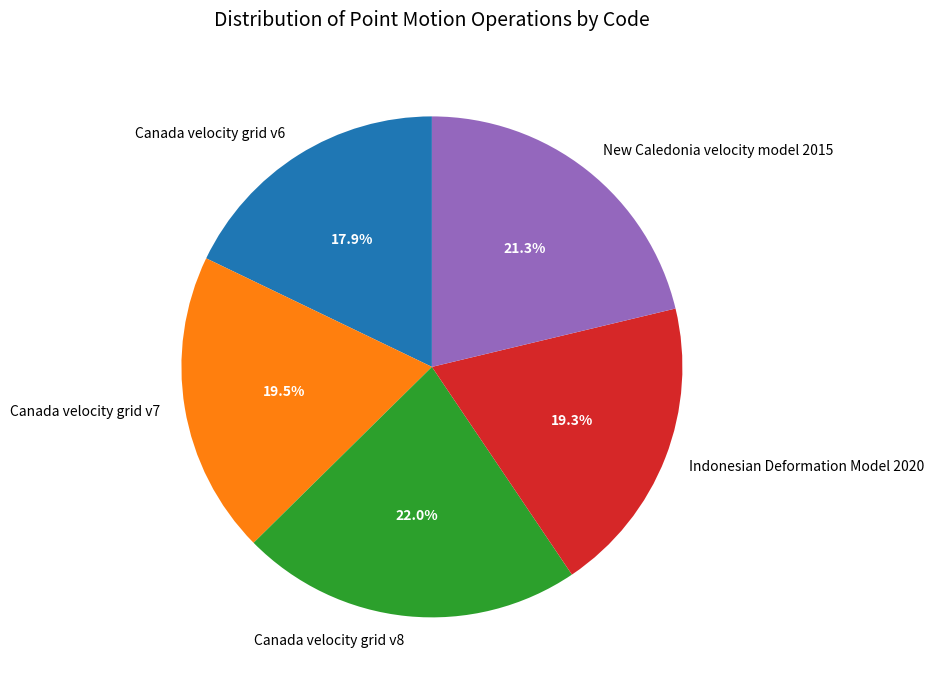

Combined, do Indonesian Deformation Model 2020 and Canada velocity grid v6 account for over 50%?

No